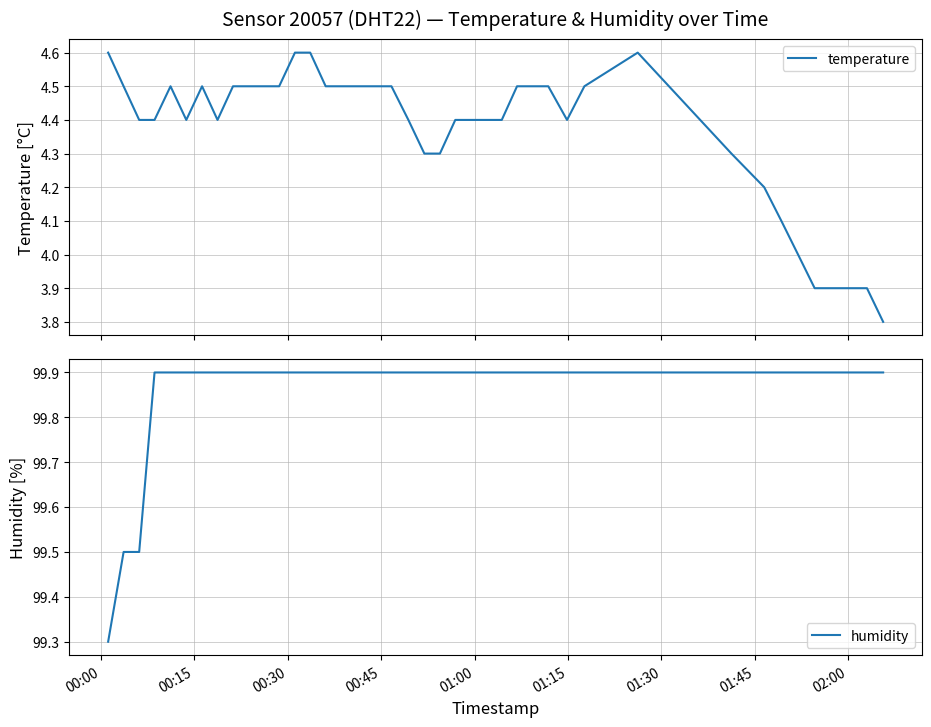

Reading left to right, what are all the values shown in this chart?

temperature: 4.6	4.5	4.4	4.4	4.5	4.4	4.5	4.4	4.5	4.5	4.5	4.5	4.6	4.6	4.5	4.5	4.5	4.5	4.4	4.3	4.3	4.4	4.4	4.4	4.4	4.5	4.5	4.5	4.4	4.5	4.6	4.3	4.2	4.1	4.0	3.9	3.9	3.9	3.9	3.8
humidity: 99.3	99.5	99.5	99.9	99.9	99.9	99.9	99.9	99.9	99.9	99.9	99.9	99.9	99.9	99.9	99.9	99.9	99.9	99.9	99.9	99.9	99.9	99.9	99.9	99.9	99.9	99.9	99.9	99.9	99.9	99.9	99.9	99.9	99.9	99.9	99.9	99.9	99.9	99.9	99.9